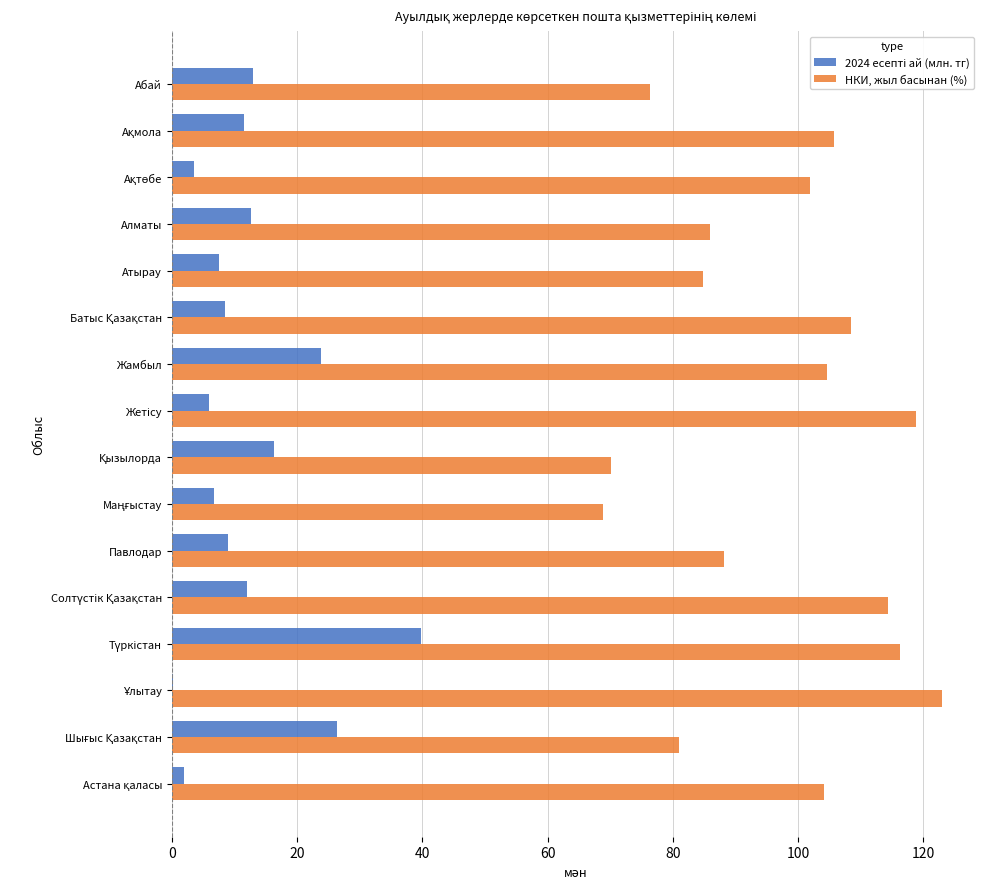

Count the number of data series in this chart.

2